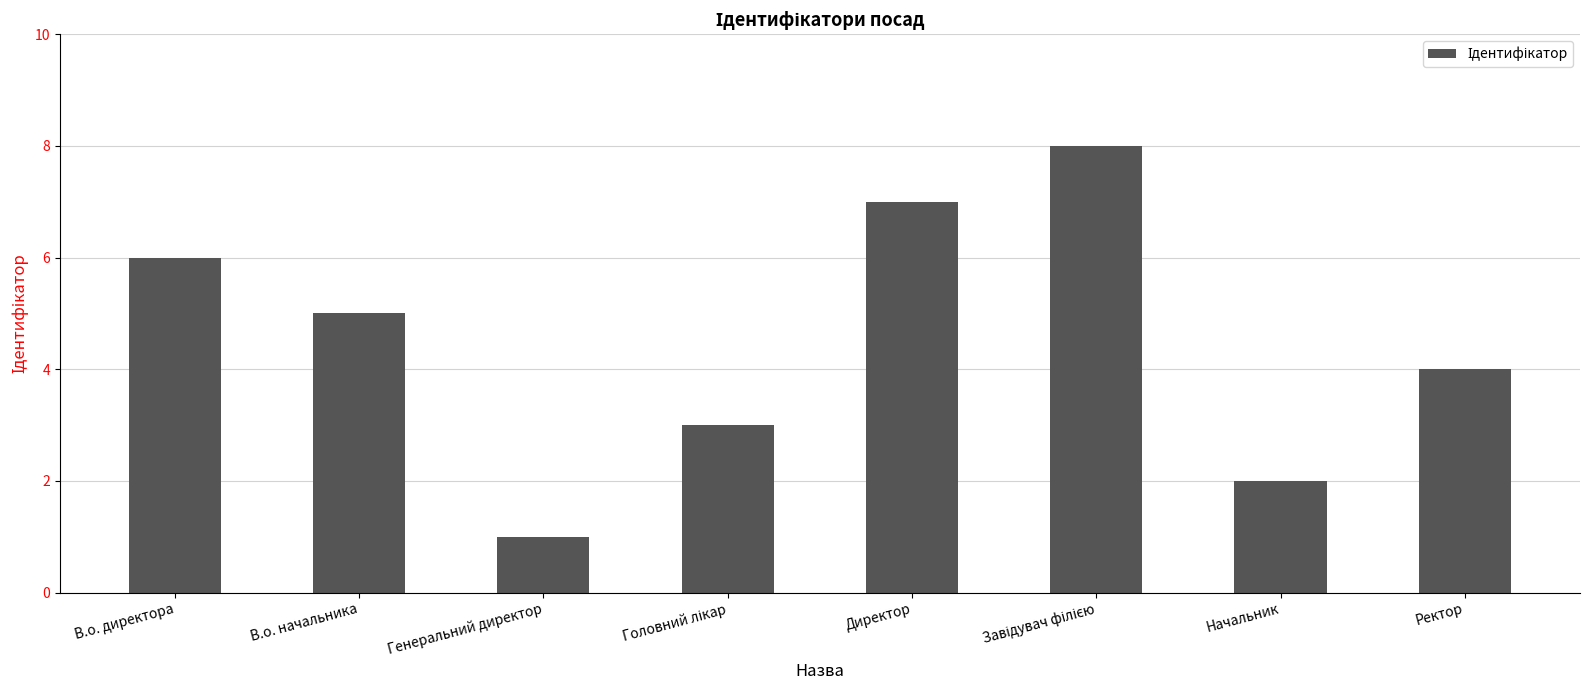

What is the difference between the maximum and minimum values?

7